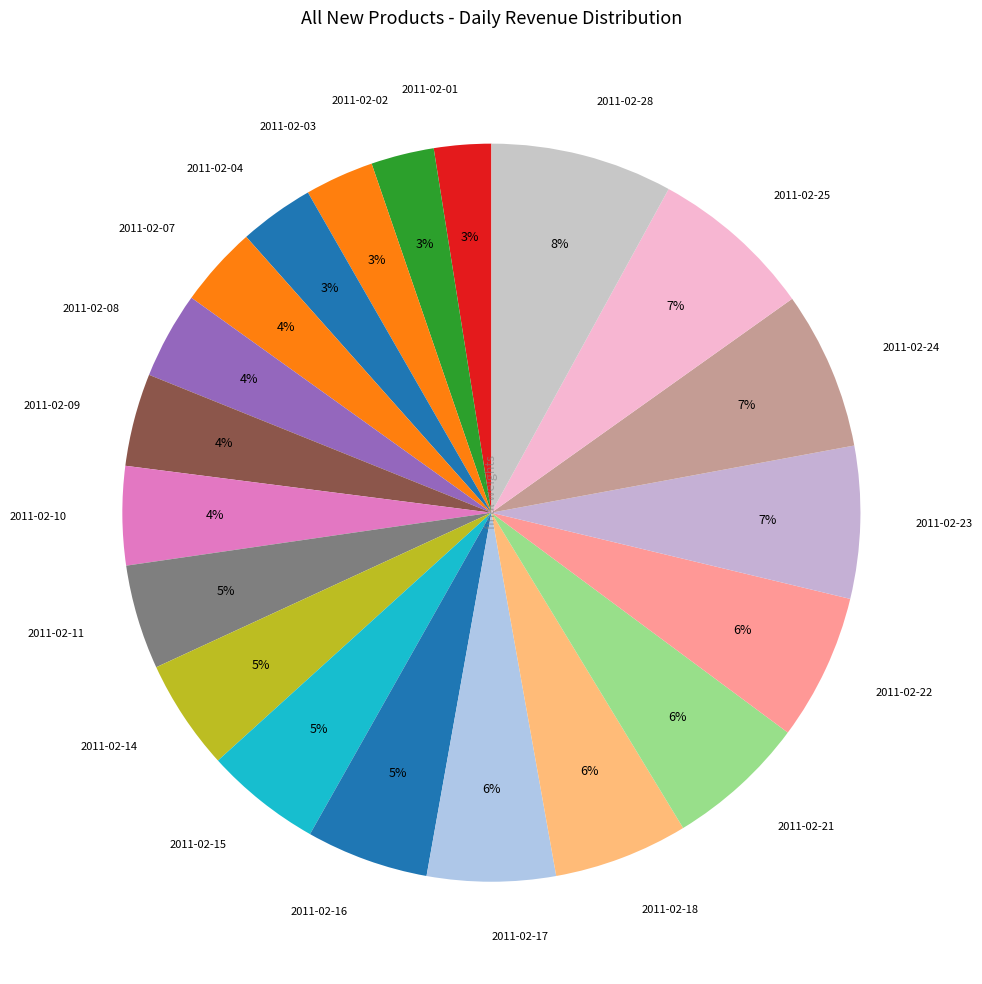

Is it true that 2011-02-24 is 7% of the pie?

True